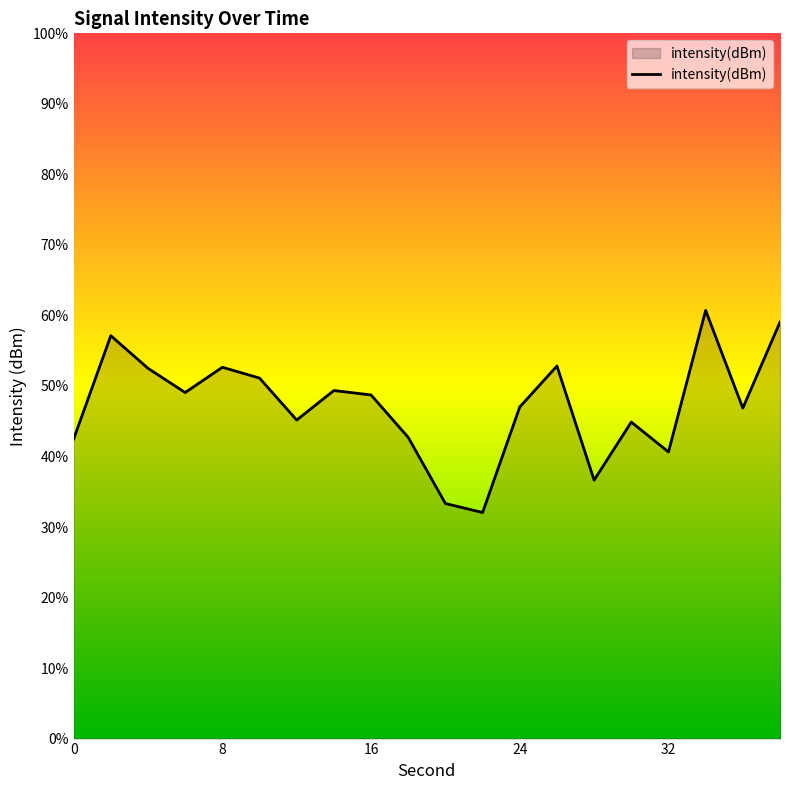

List the labels in order of value, largest first.

34, 38, 2, 26, 8, 4, 10, 14, 6, 16, 24, 36, 12, 30, 18, 0, 32, 28, 20, 22